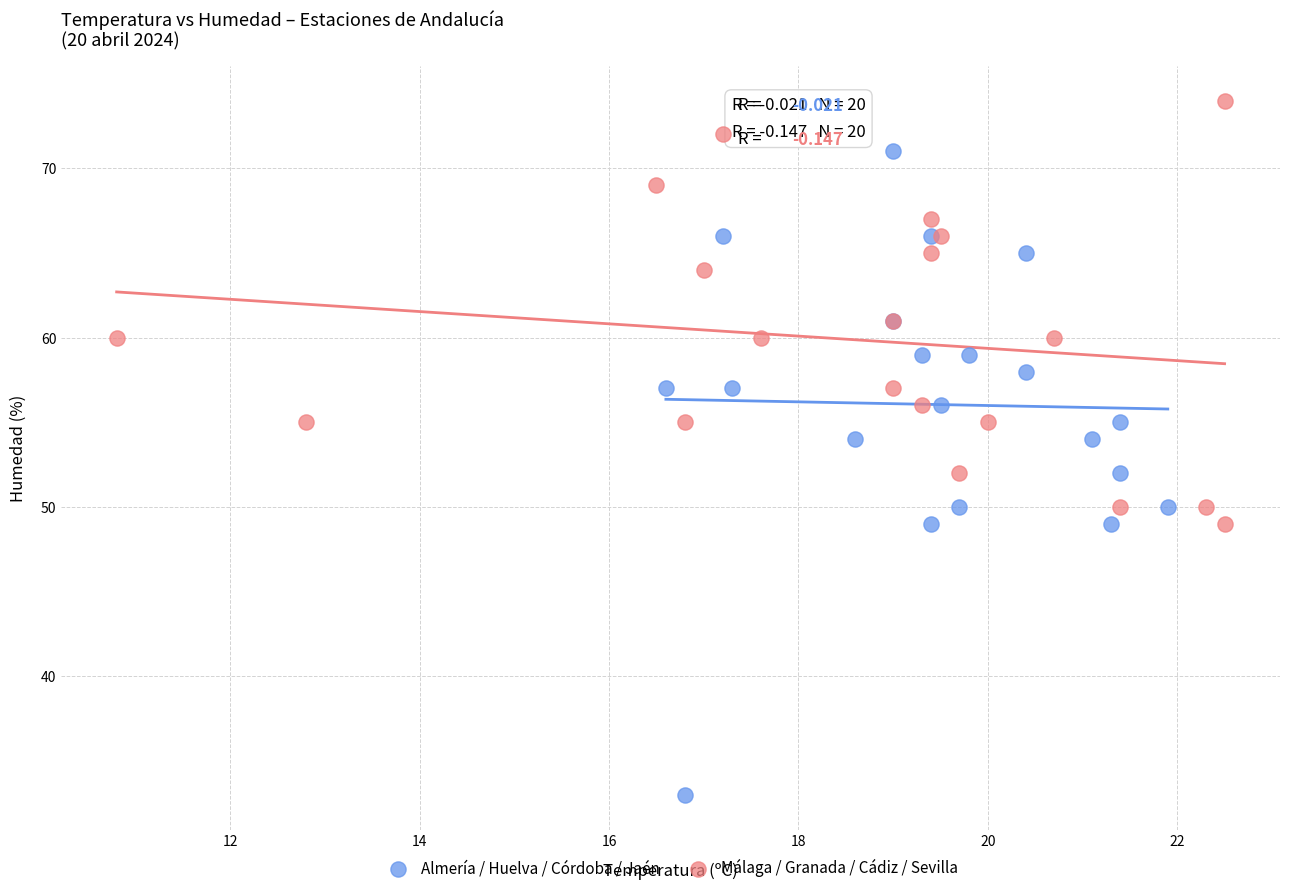

What are all the series names shown in the legend?

Almería / Huelva / Córdoba / Jaén, Málaga / Granada / Cádiz / Sevilla